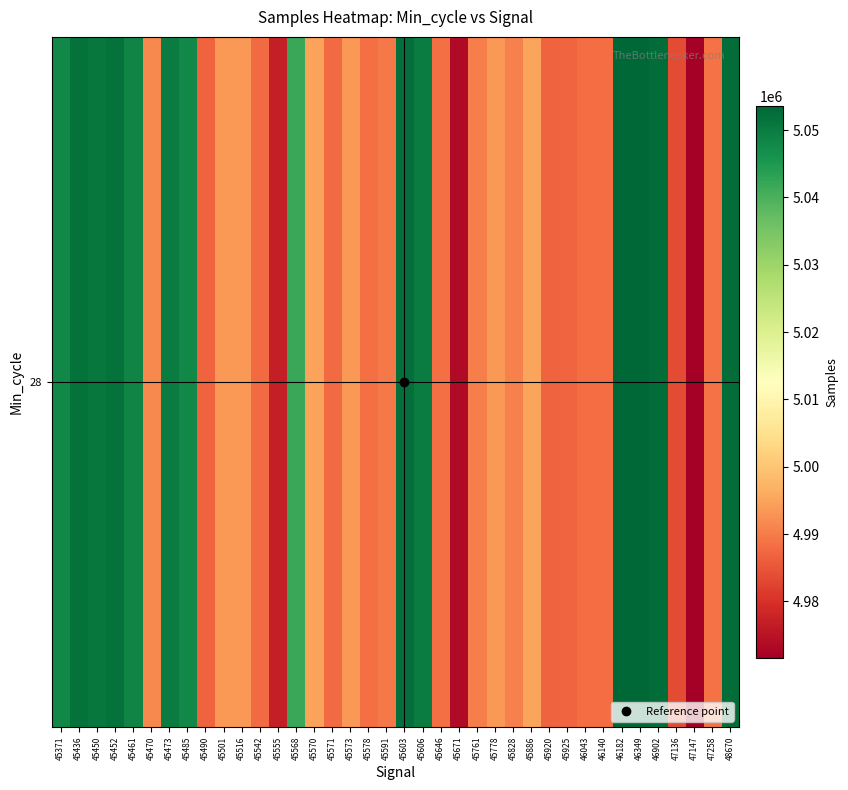

At which label does the data first exceed 4993517?

45371